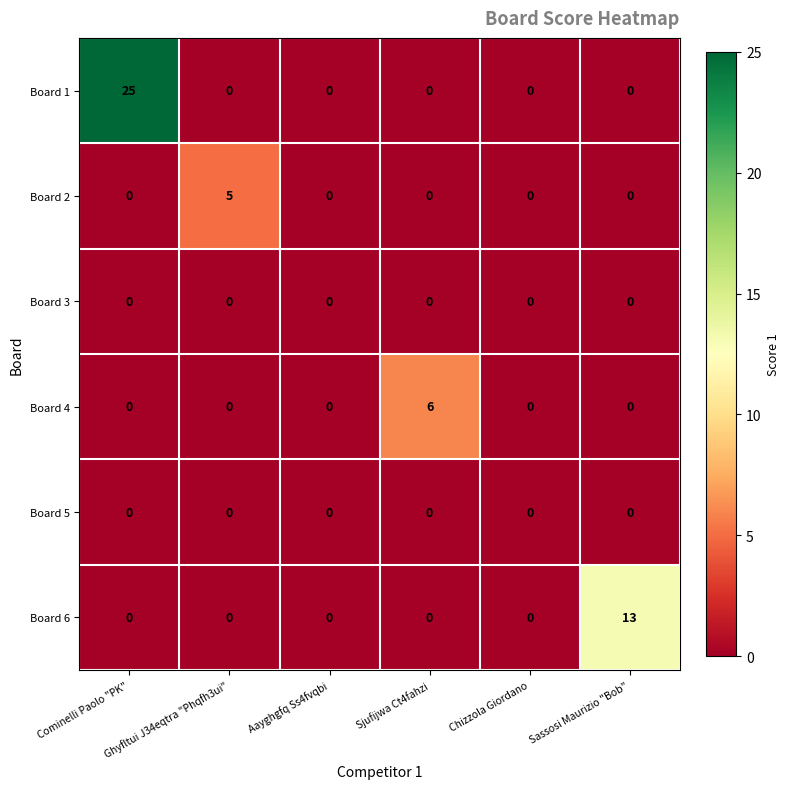

Count the Board 4 values in the range 0 to 1.

5